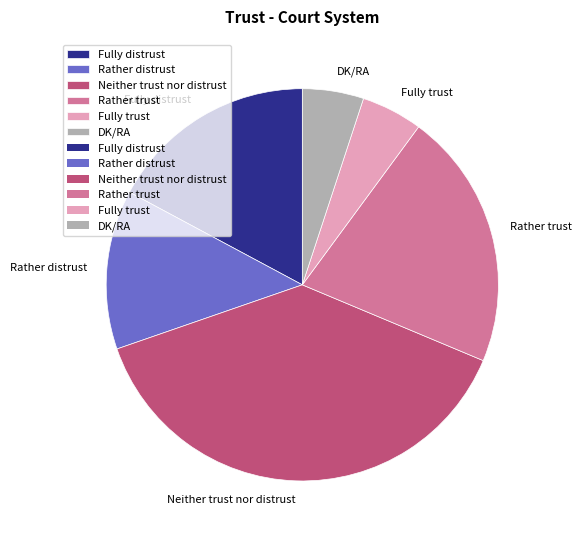

How many segments does this pie chart have?

6